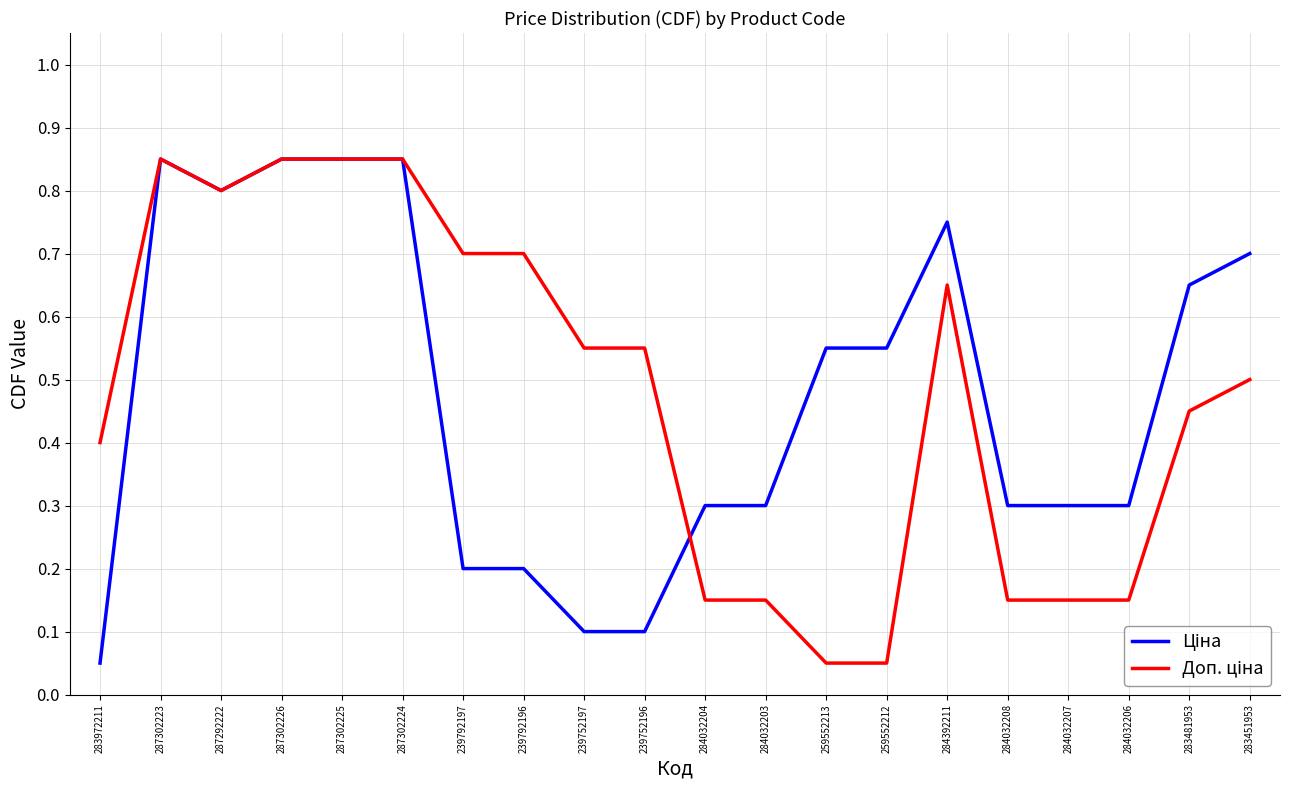

What position from the right is 283451953?

1